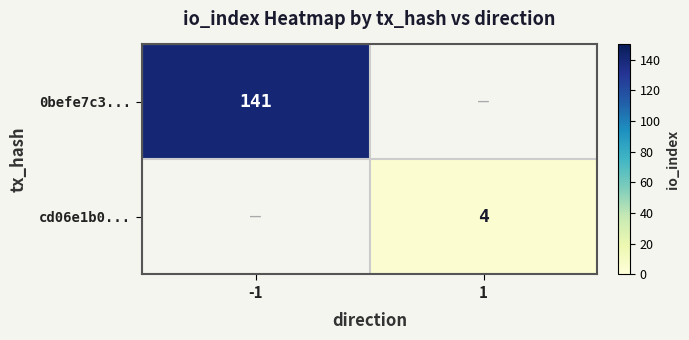

The value of 0befe7c3... at -1 is 65. True or false?

False